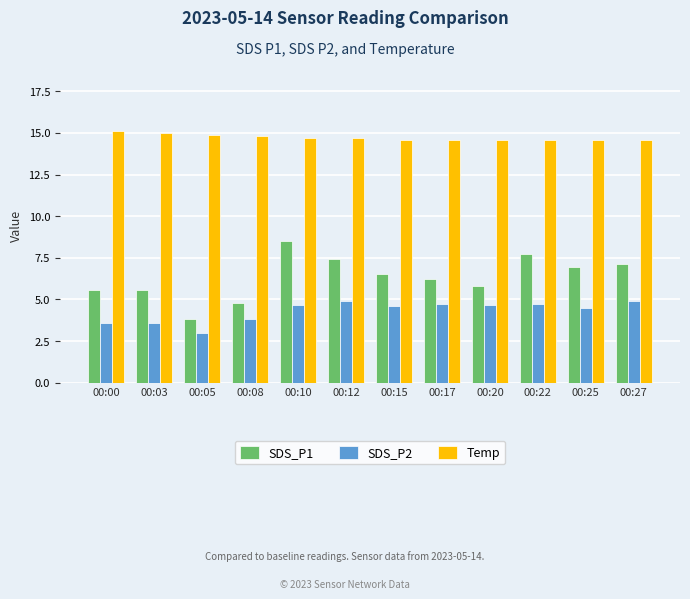

Is it true that SDS_P2 equals 4.7 at 00:20?

True